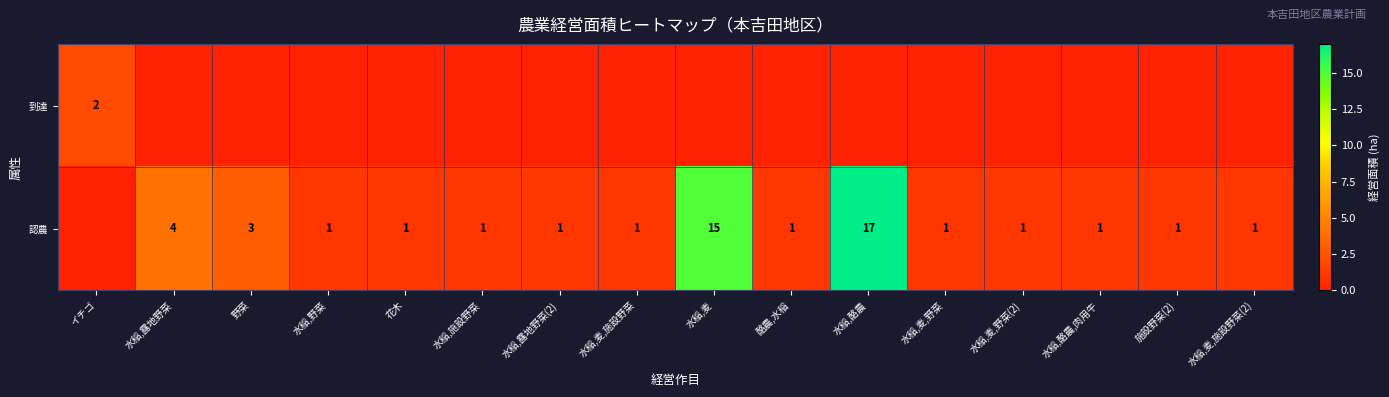

What is the sum of the 認農 values at 水稲,酪農,肉用牛 and 水稲,麦?

16